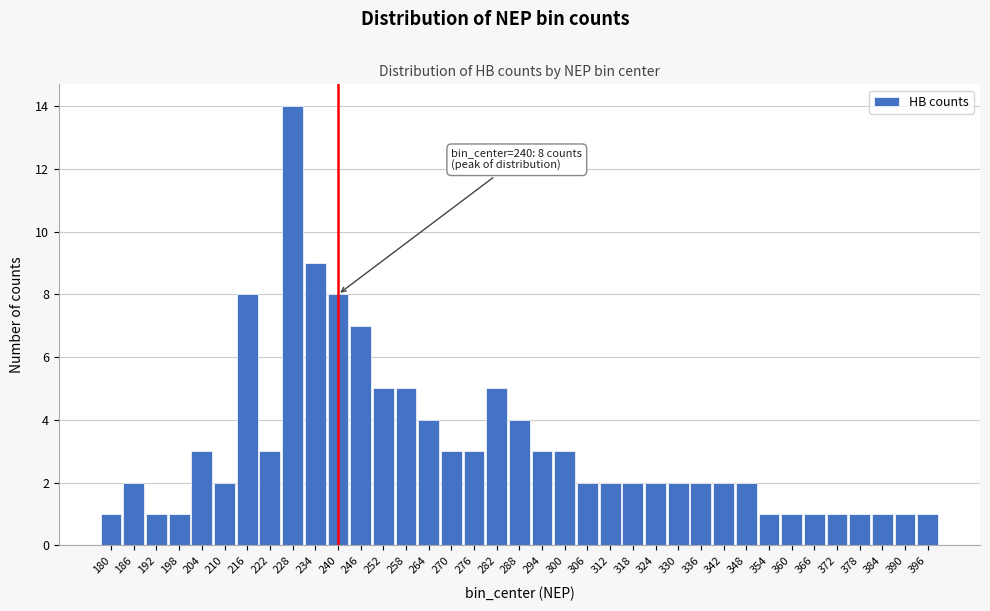

Is it true that the value at 192 is 1?

True